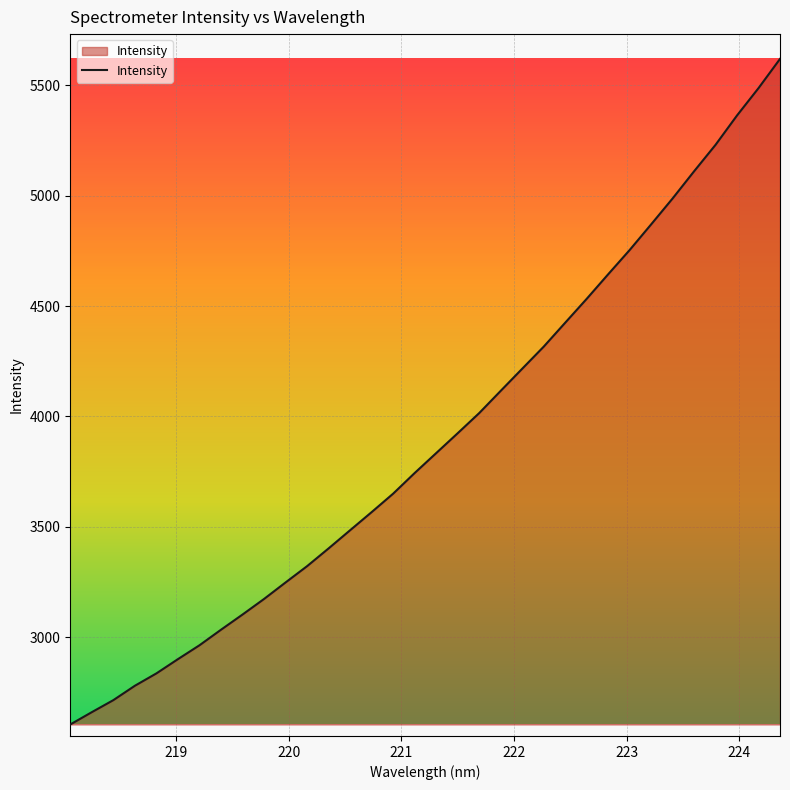

What is the average value?

3900.7